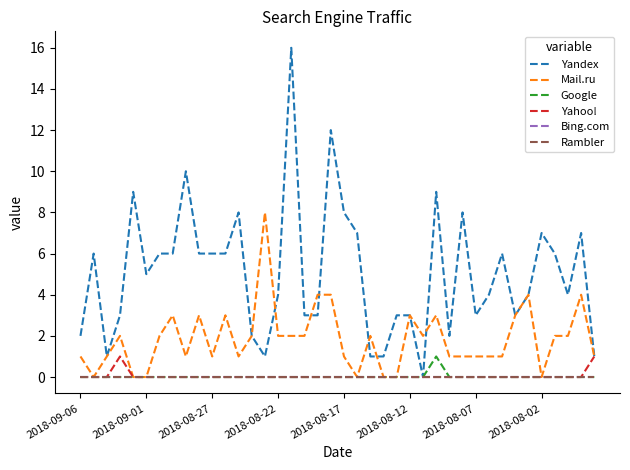

Does the chart have visible grid lines?

No